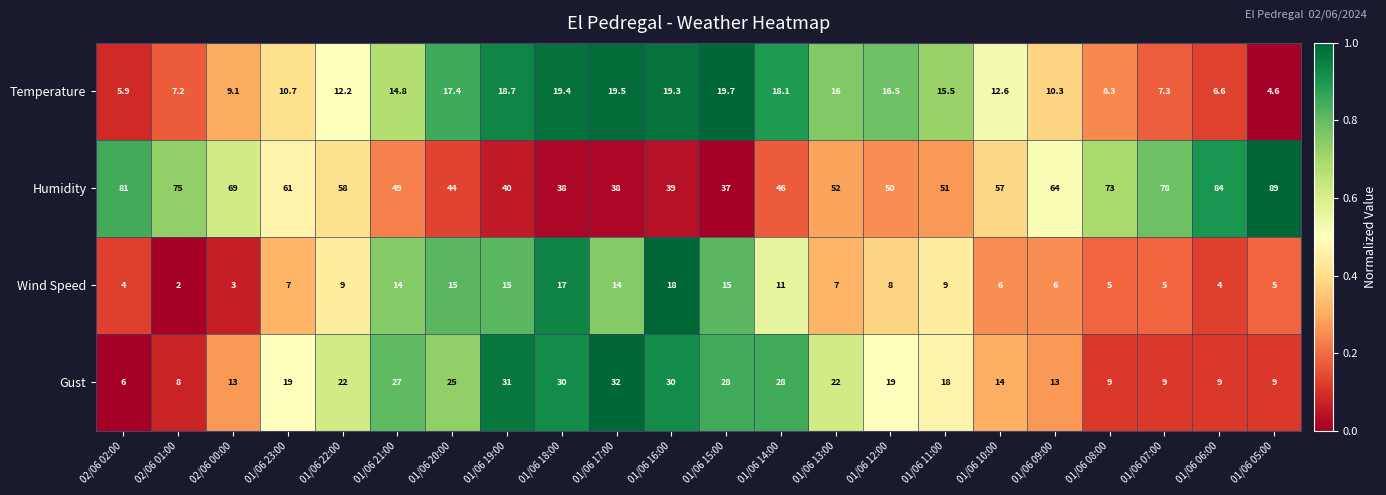

True or false: Temperature has a value of 11.8 at 01/06 08:00.

False